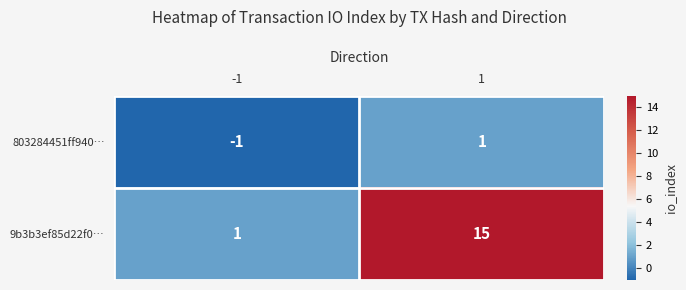

What is the average value of the 9b3b3ef85d22f0… series?

8